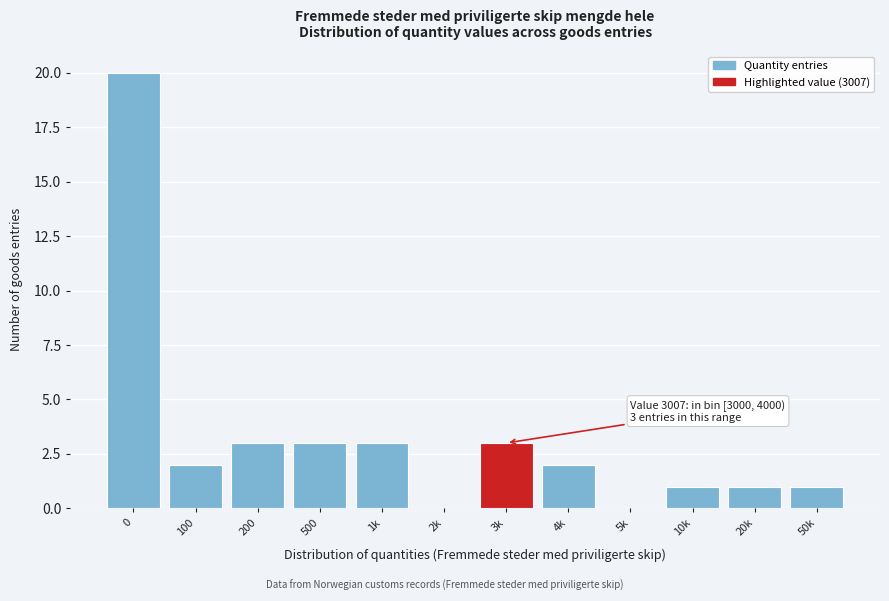

Reading left to right, extract all data points from this chart.

0=20	100=2	200=3	500=3	1k=3	2k=0	3k=3	4k=2	5k=0	10k=1	20k=1	50k=1